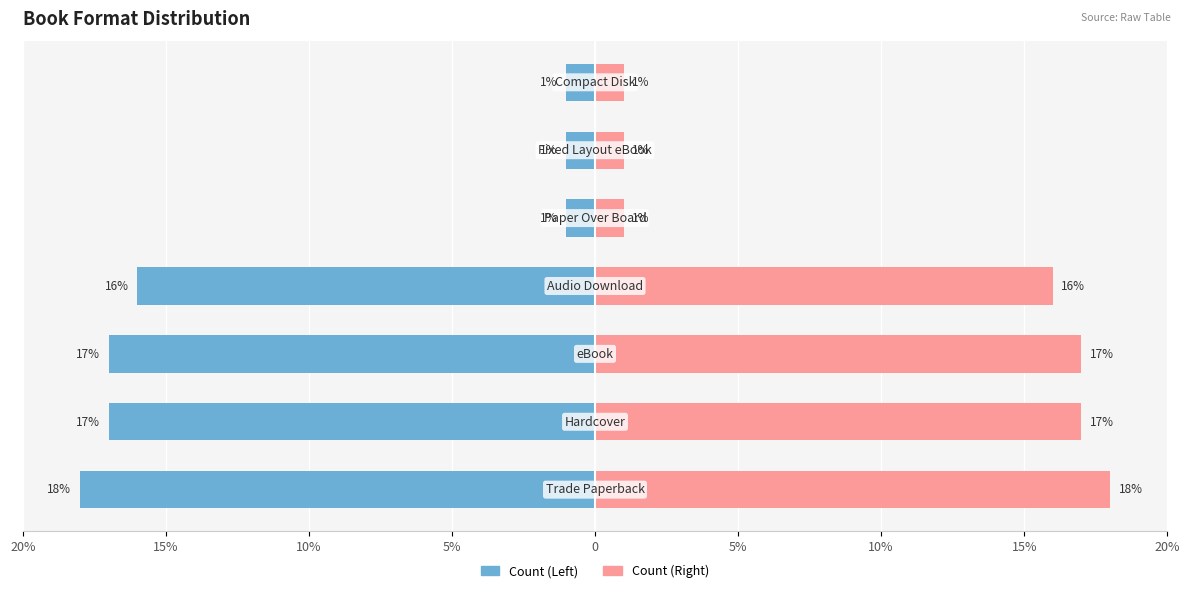

Rank the series by their maximum value, from highest to lowest.

Count (Right), Count (Left)